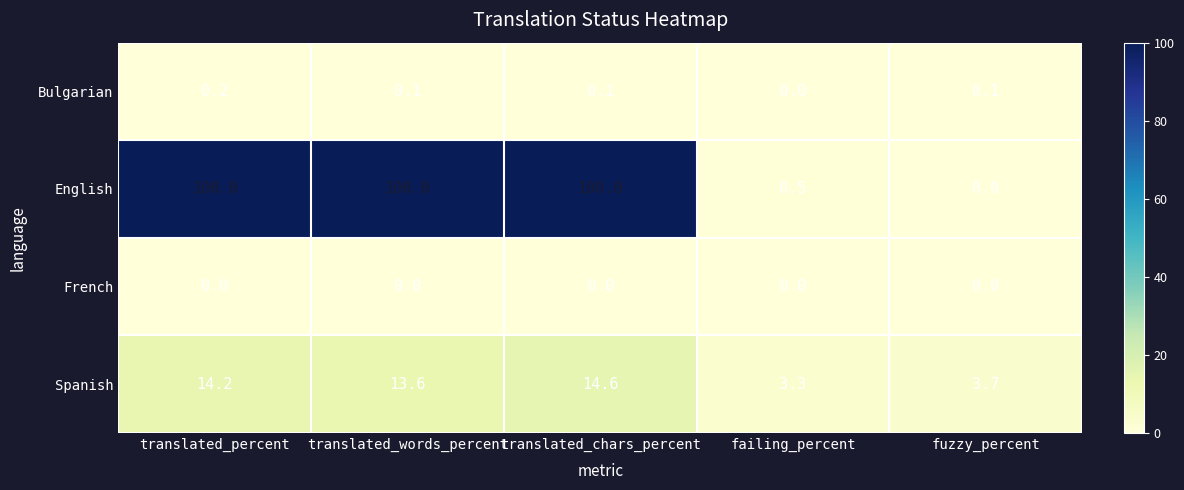

Which category has the lowest value in the Spanish series?

failing_percent